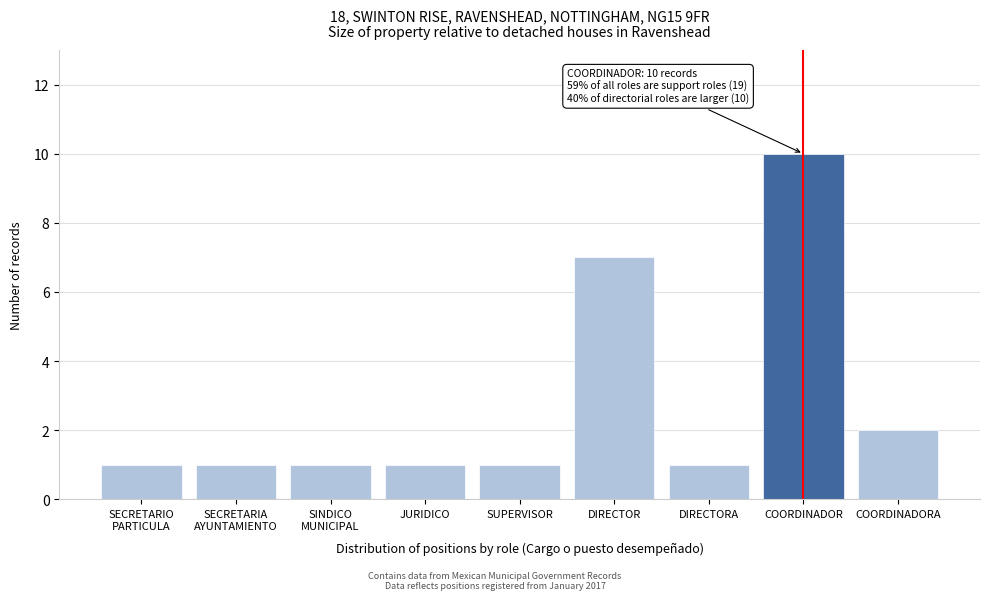

Reading left to right, transcribe all the data shown in this chart.

1	1	1	1	1	7	1	10	2